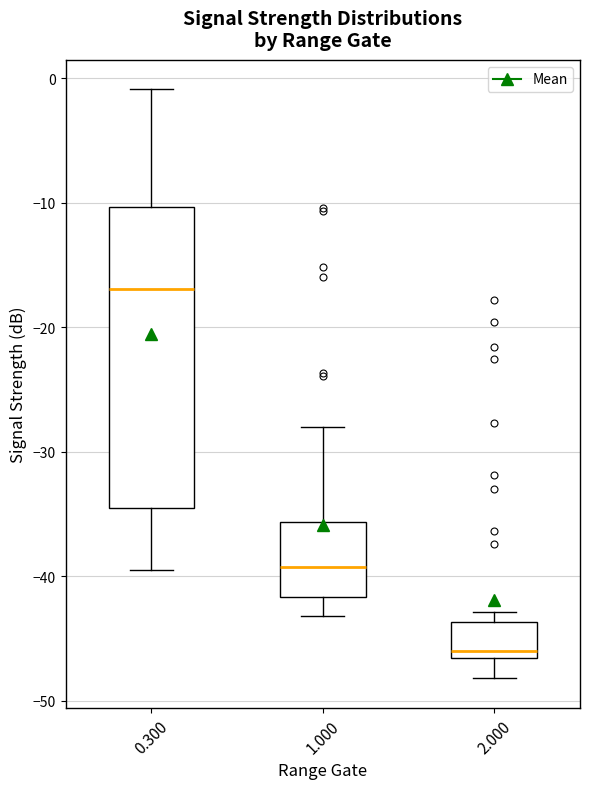

Reading left to right, read every box against the y-axis: the position of its median line, the range the box covers, and the ends of its whiskers. The values are not printed on the chart, so give them approximately, as read against the axis.

0.300: median -17, box -35 to -10, whiskers -39 to -1
1.000: median -39, box -42 to -36, whiskers -43 to -28
2.000: median -46, box -47 to -44, whiskers -48 to -43